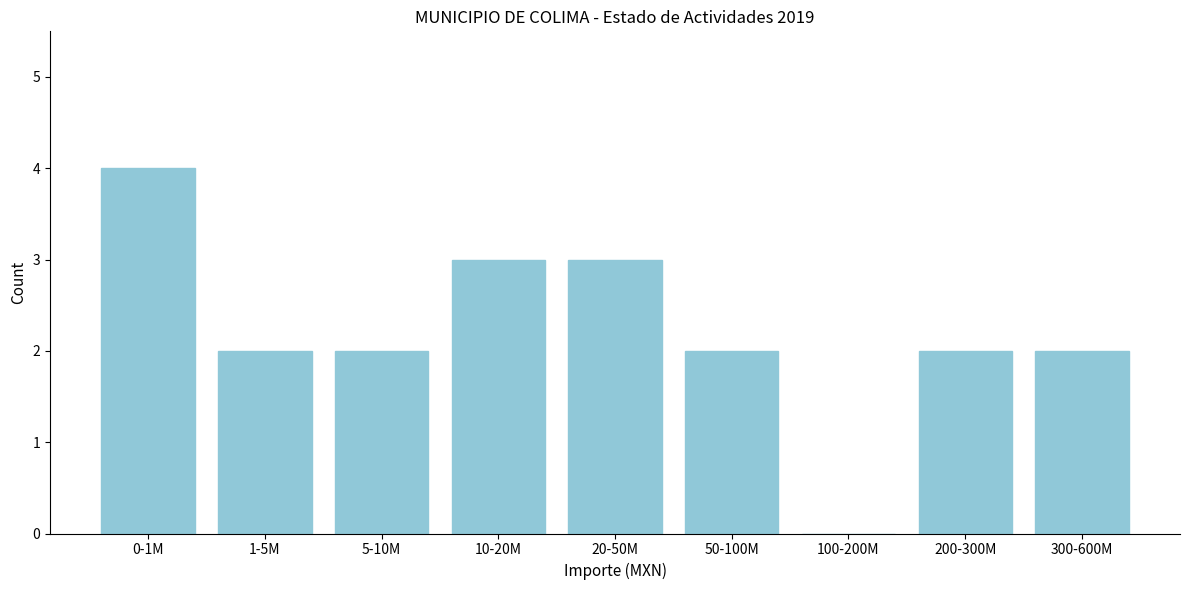

Reading left to right, what are all the values shown in this chart?

0-1M=4	1-5M=2	5-10M=2	10-20M=3	20-50M=3	50-100M=2	100-200M=0	200-300M=2	300-600M=2